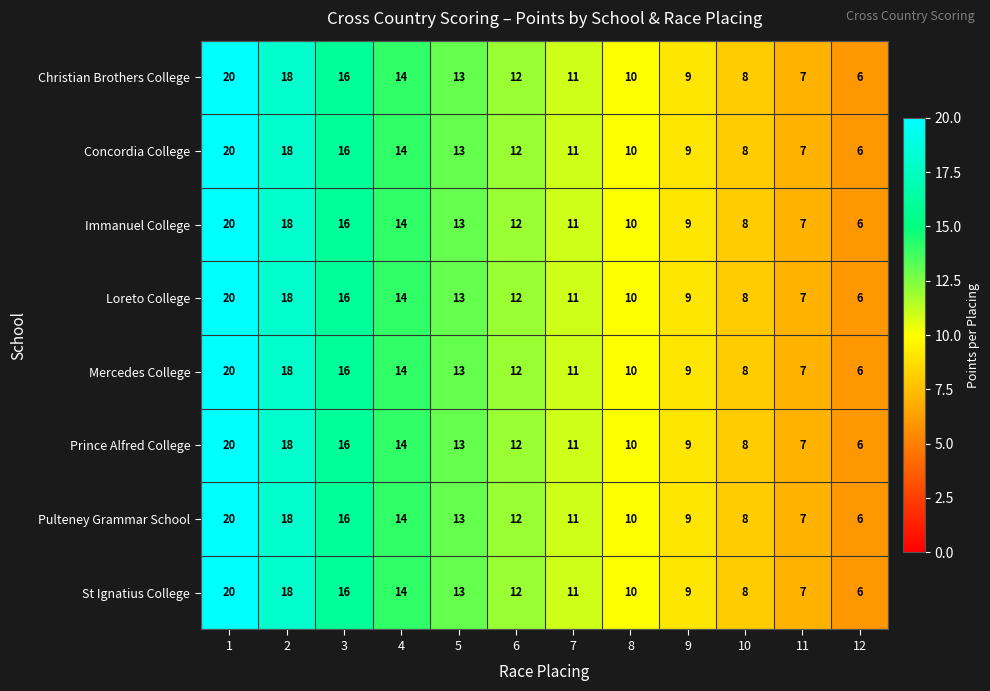

True or false: Prince Alfred College has a value of 5 at 7.

False